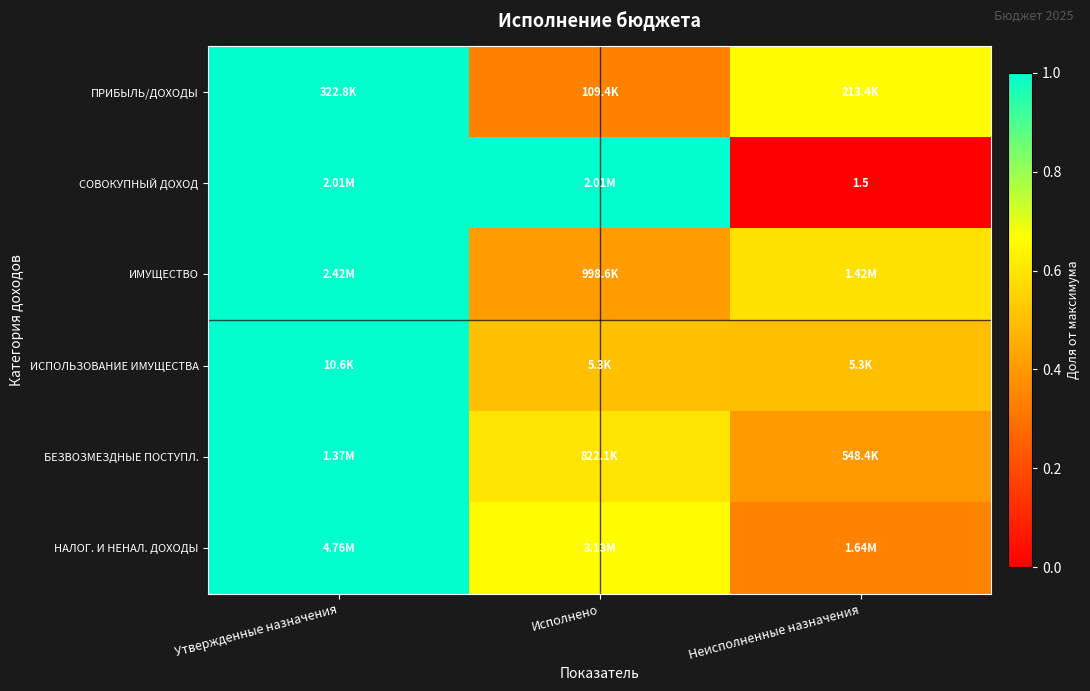

True or false: БЕЗВОЗМЕЗДНЫЕ ПОСТУПЛ. has a value of 0.3 at Утвержденные назначения.

False